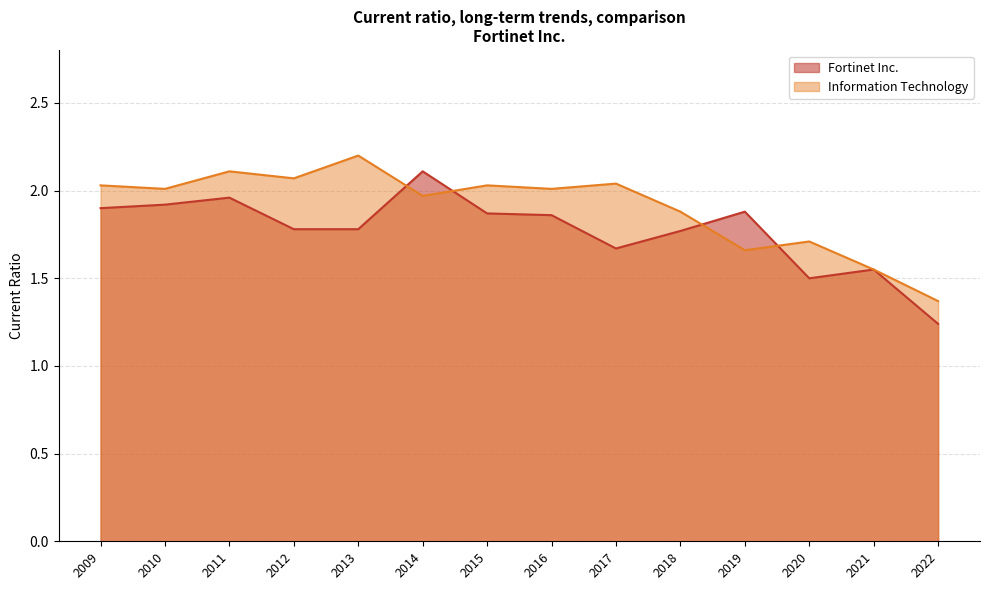

Is it true that Information Technology equals 1.7 at 2020?

True